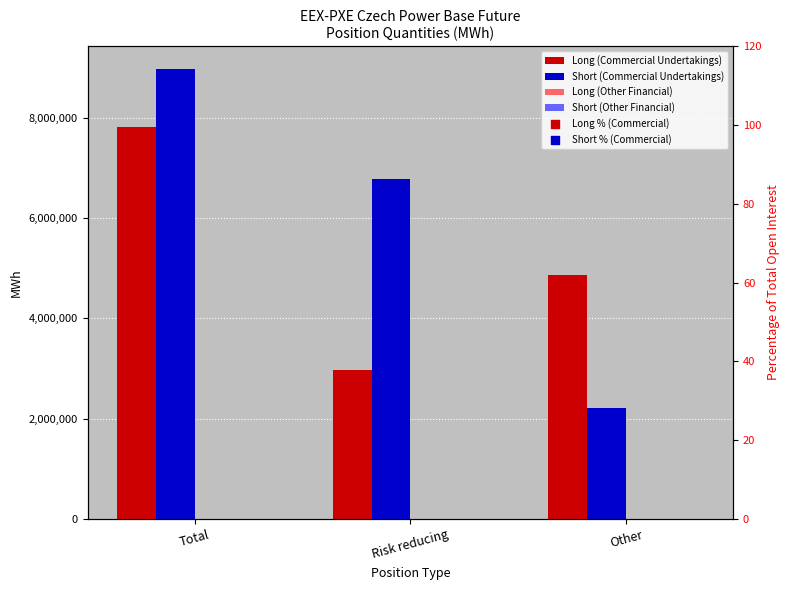

What are all the series names shown in the legend?

Long (Commercial Undertakings), Short (Commercial Undertakings), Long (Other Financial), Short (Other Financial), Long % (Commercial), Short % (Commercial)